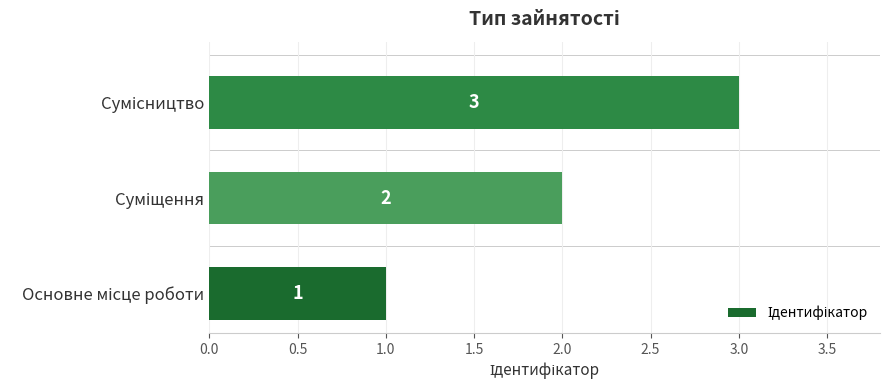

Does the chart contain any negative values?

No